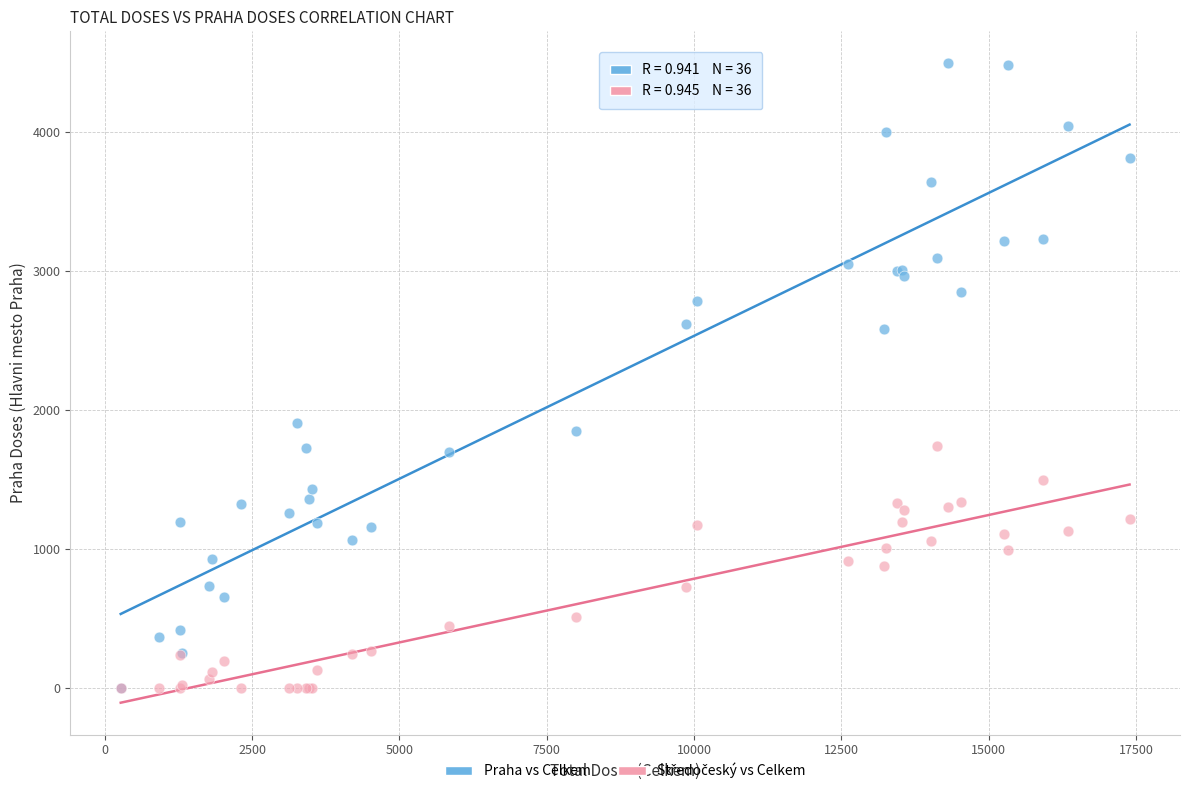

Which series has the largest Y range (max minus min)?

Praha vs Celkem